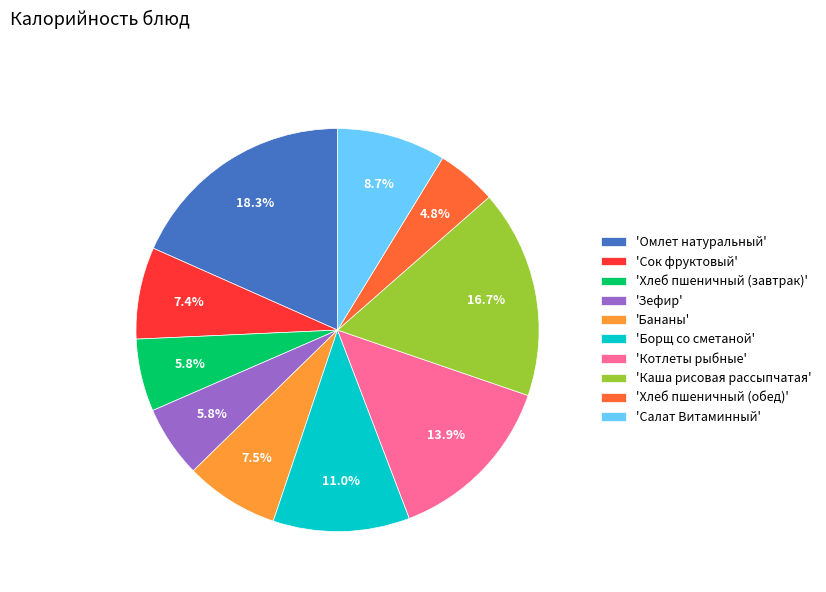

Count the number of slices in the pie.

10